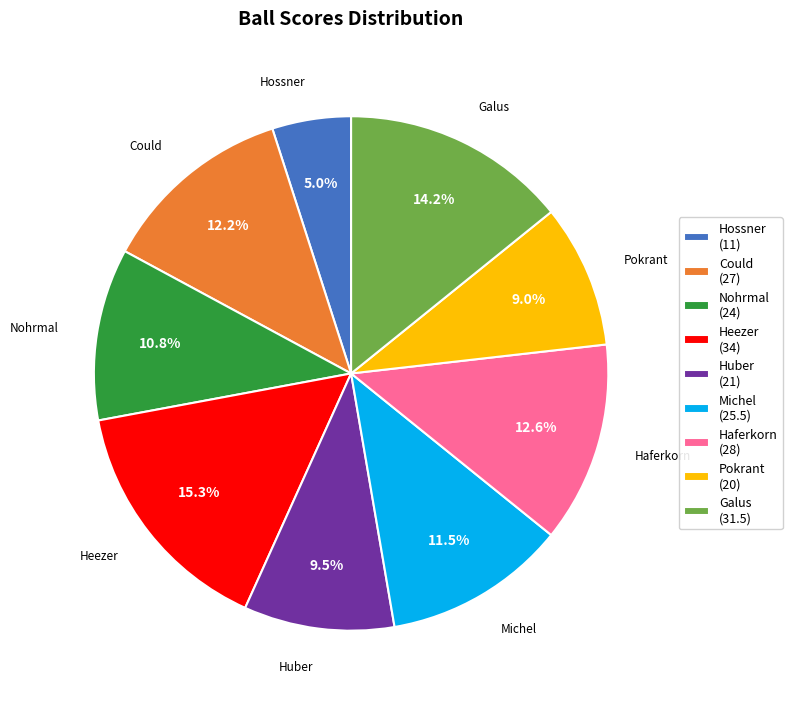

What percentage is NOT represented by Galus?

85.8%